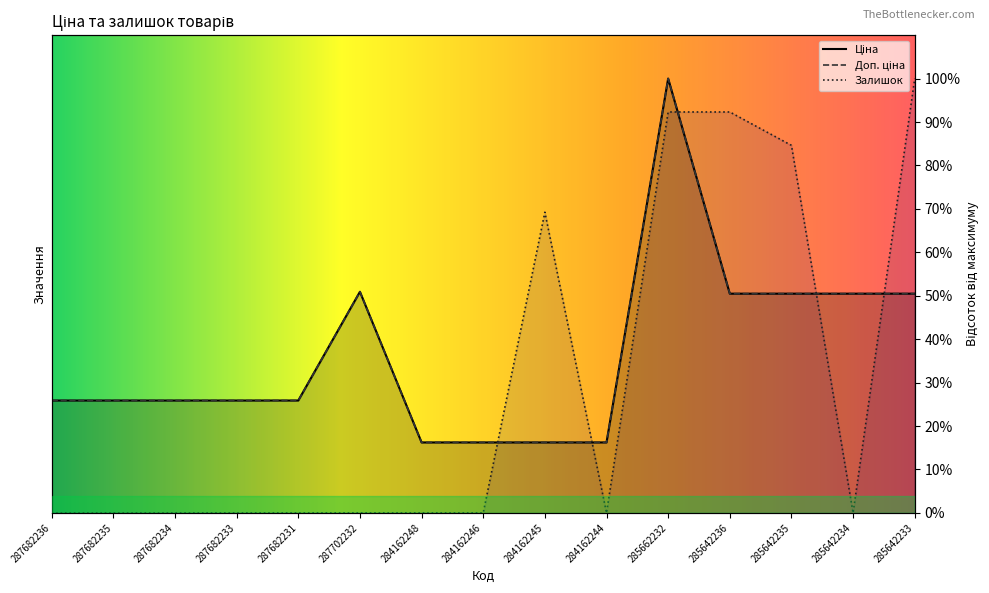

Reading left to right, what are all the values shown in this chart?

Ціна: 287682236=25.9	287682235=25.9	287682234=25.9	287682233=25.9	287682231=25.9	287702232=50.9	284162248=16.2	284162246=16.2	284162245=16.2	284162244=16.2	285662232=100.0	285642236=50.5	285642235=50.5	285642234=50.5	285642233=50.5
Доп. ціна: 287682236=25.9	287682235=25.9	287682234=25.9	287682233=25.9	287682231=25.9	287702232=50.9	284162248=16.2	284162246=16.2	284162245=16.2	284162244=16.2	285662232=100.0	285642236=50.5	285642235=50.5	285642234=50.5	285642233=50.5
Залишок: 287682236=0.0	287682235=0.0	287682234=0.0	287682233=0.0	287682231=0.0	287702232=0.0	284162248=0.0	284162246=0.0	284162245=69.2	284162244=0.0	285662232=92.3	285642236=92.3	285642235=84.6	285642234=0.0	285642233=100.0